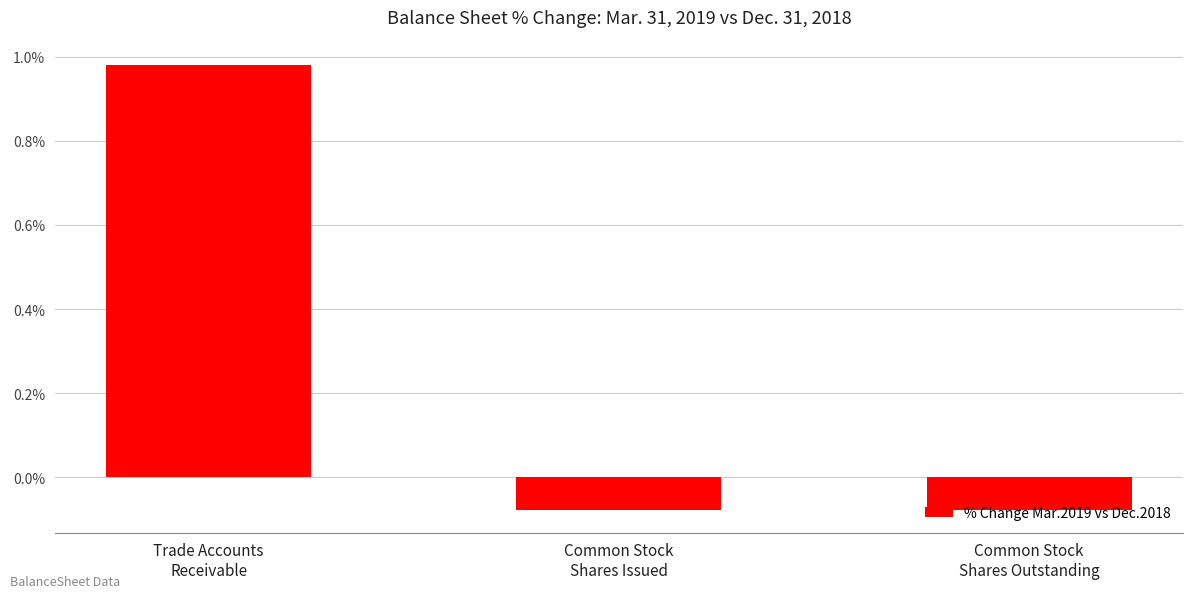

Does the chart contain any negative values?

Yes